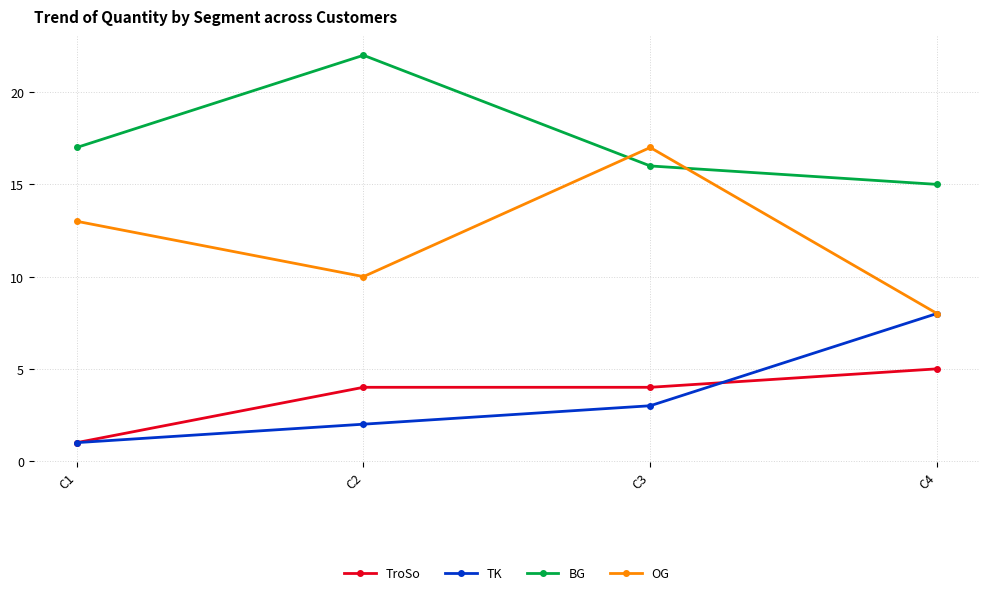

Count the number of categories in the chart.

4